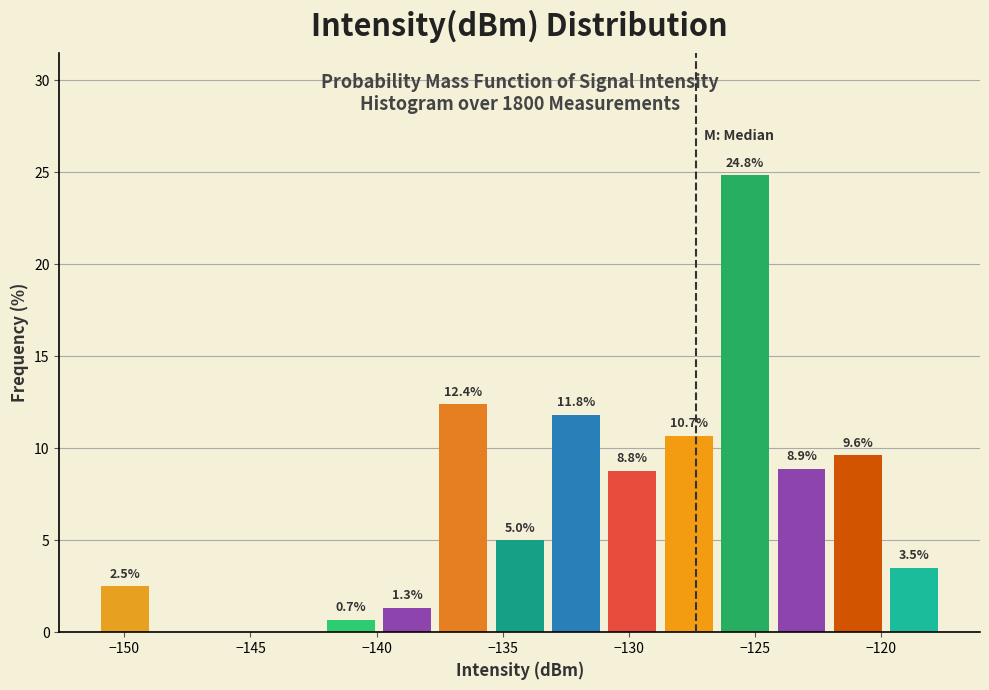

Over which range of the x-axis is the bar tallest?

-126.5 to -124.5